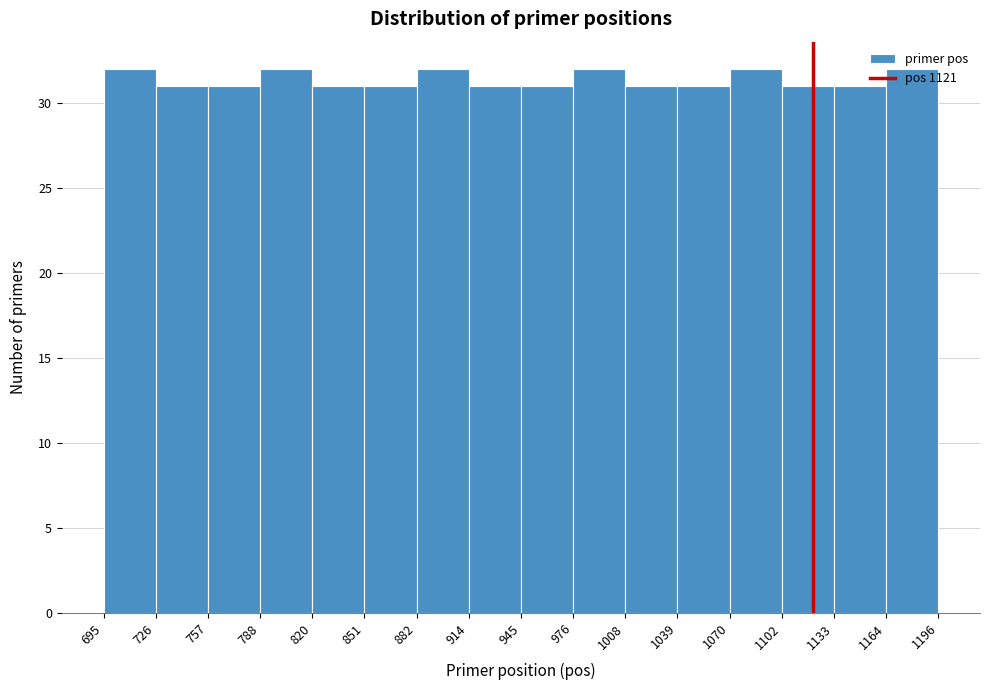

Reading left to right, transcribe this chart: for each bar, give the range it covers on the x-axis and its height. The values are not printed on the chart, so give them approximately, as read against the axis.

695 to 726: 32
726 to 757: 31
757 to 788: 31
788 to 820: 32
820 to 851: 31
851 to 882: 31
882 to 914: 32
914 to 945: 31
945 to 976: 31
976 to 1008: 32
1008 to 1039: 31
1039 to 1070: 31
1070 to 1102: 32
1102 to 1133: 31
1133 to 1164: 31
1164 to 1196: 32